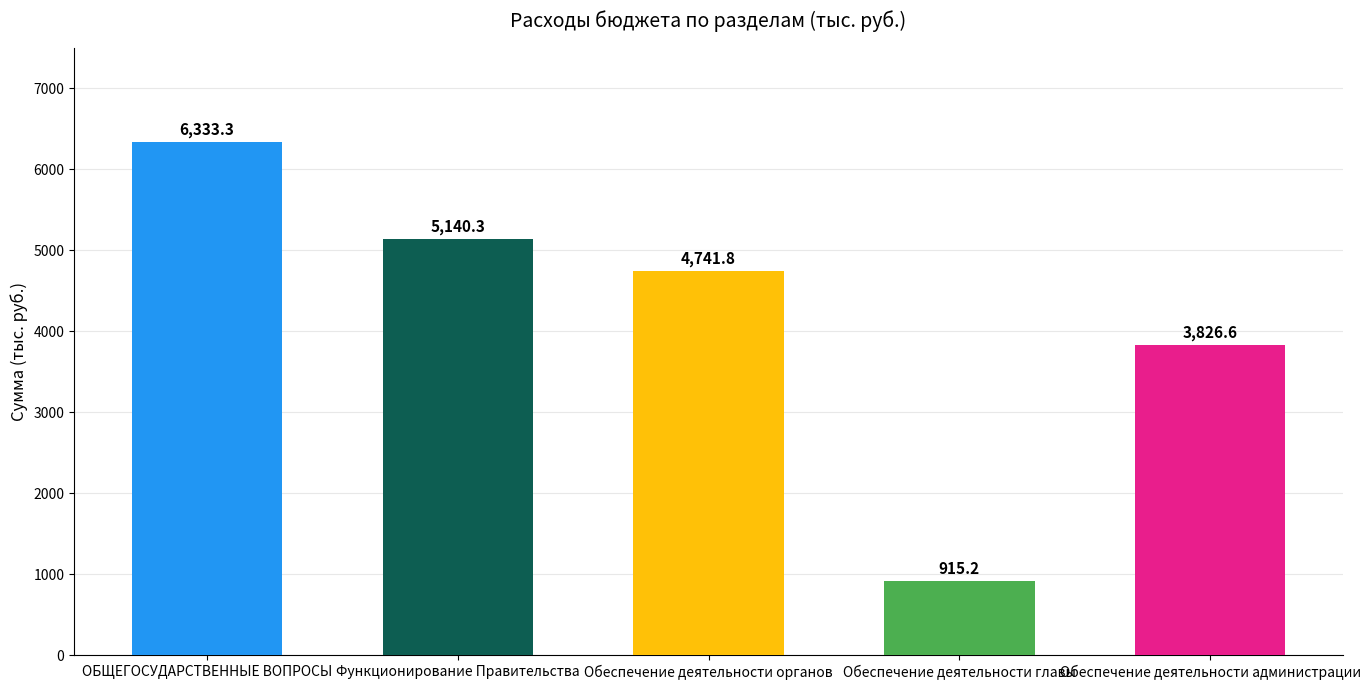

What is the maximum value shown in the chart?

6333.3